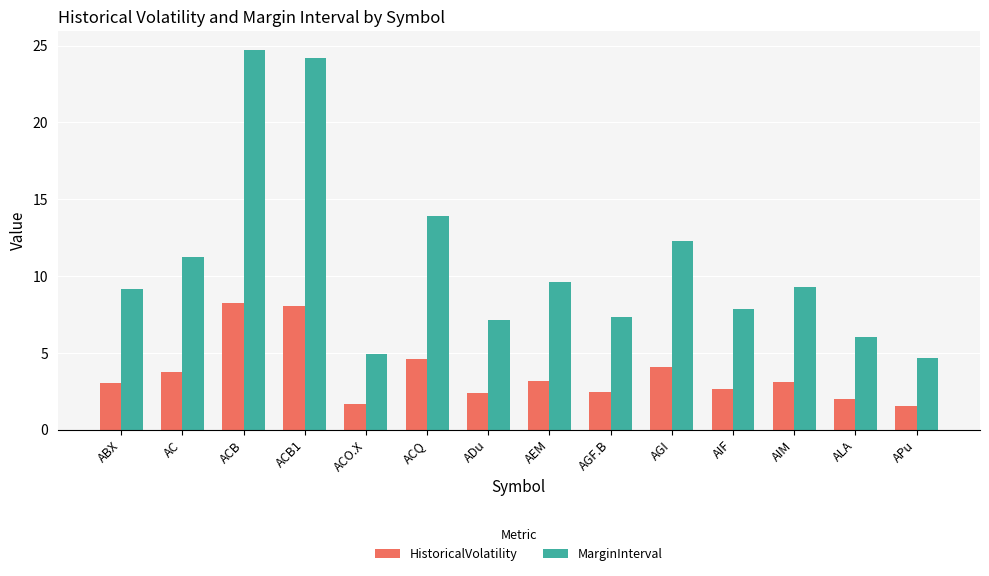

What is the label of the 2nd bar from the left?

AC